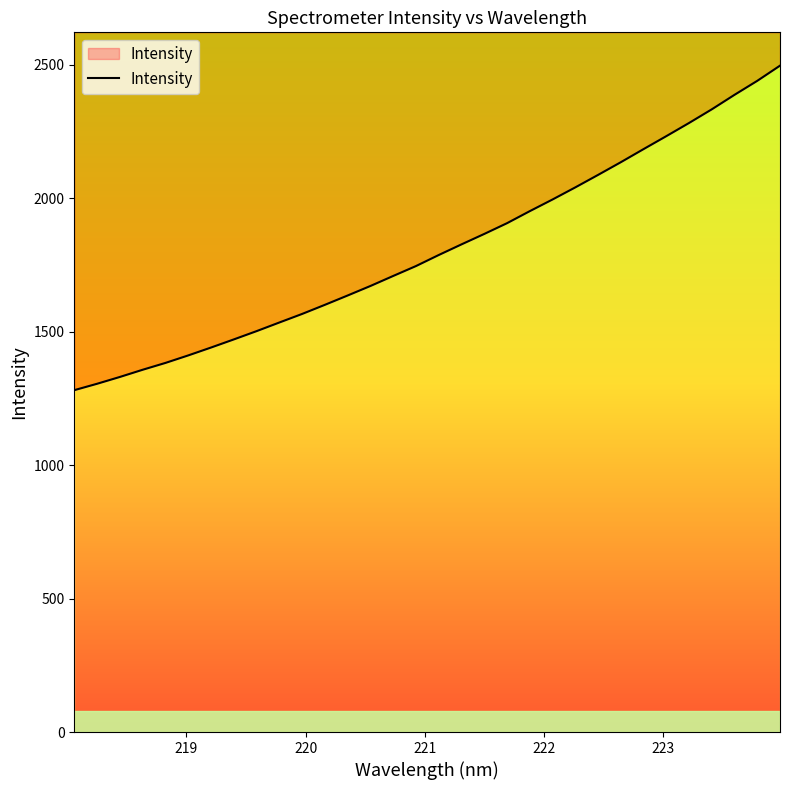

What is the difference between the second highest and second lowest values?

1135.4